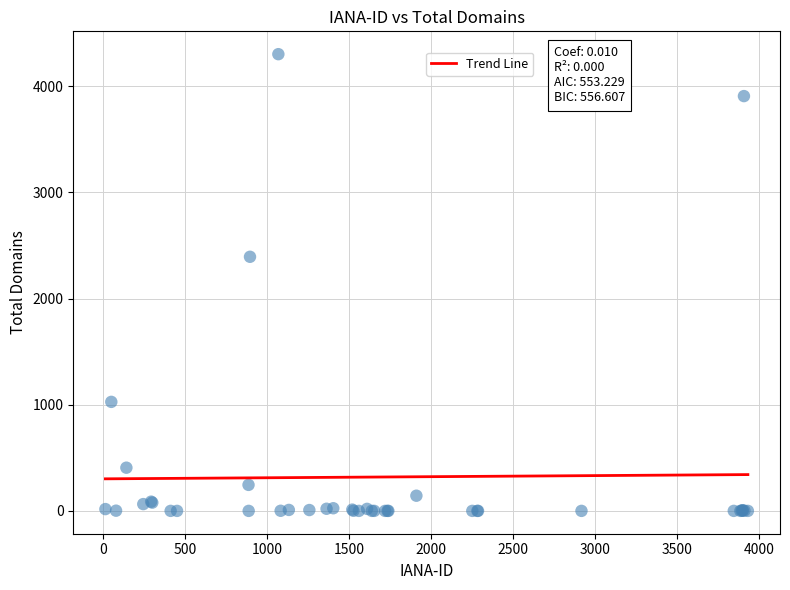

What Y value in the scatter plot is closest to 2151?

2394